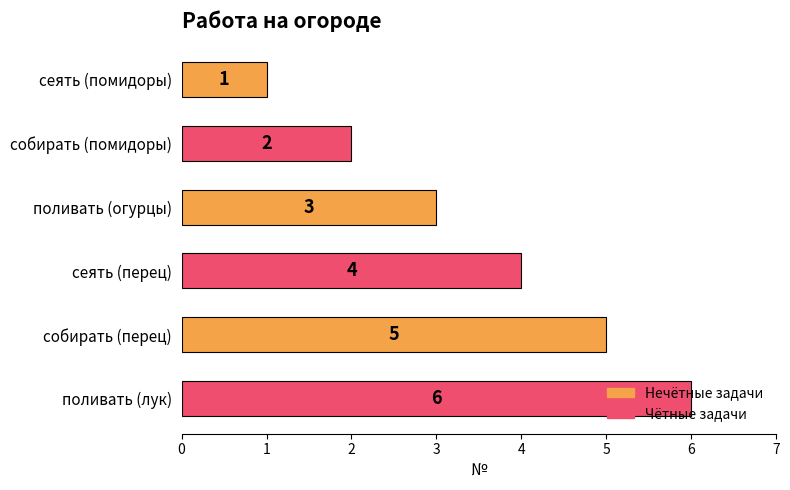

What is the change in value from сеять (помидоры) to сеять (перец)?

+3